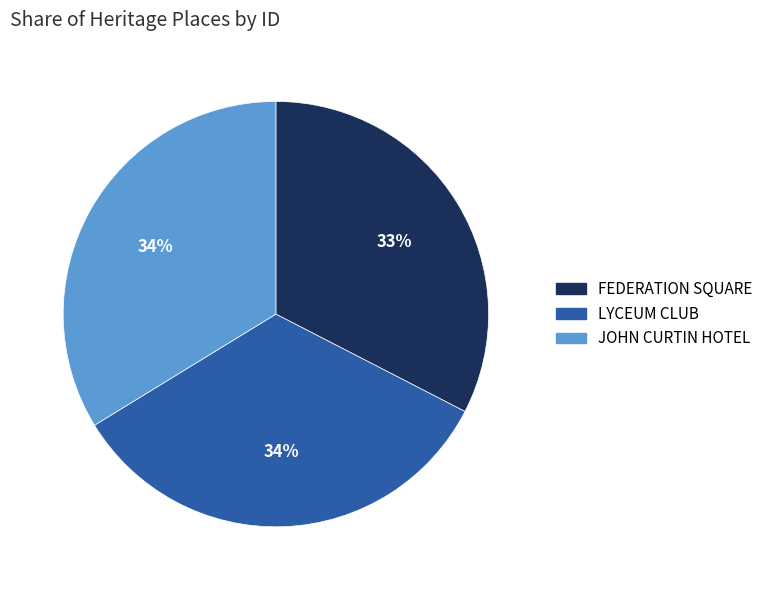

What percentage is the JOHN CURTIN HOTEL slice, to the nearest percent?

34%